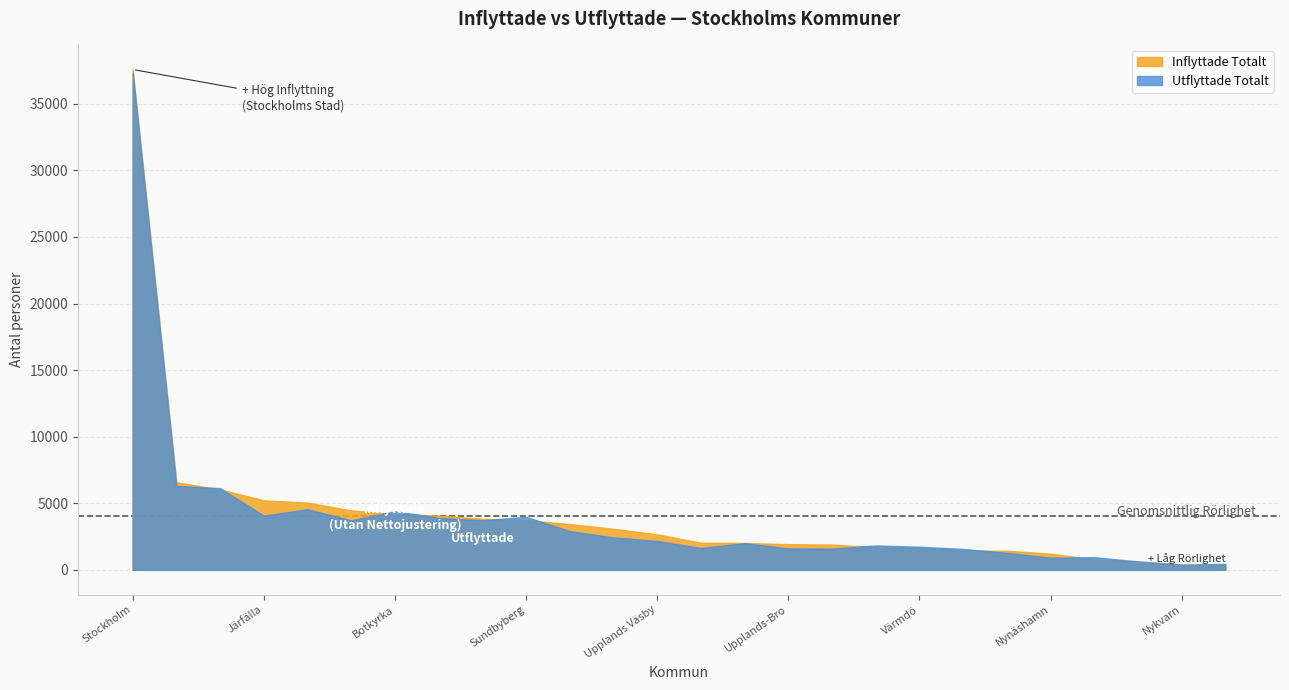

Which category has the highest value in the Inflyttade Totalt series?

Stockholm